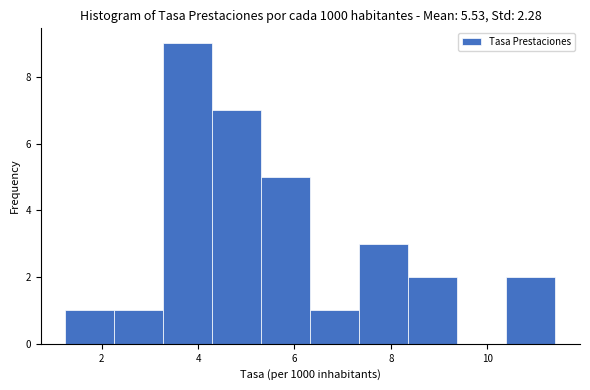

Which range on the x-axis has the tallest bar?

3.2 to 4.2